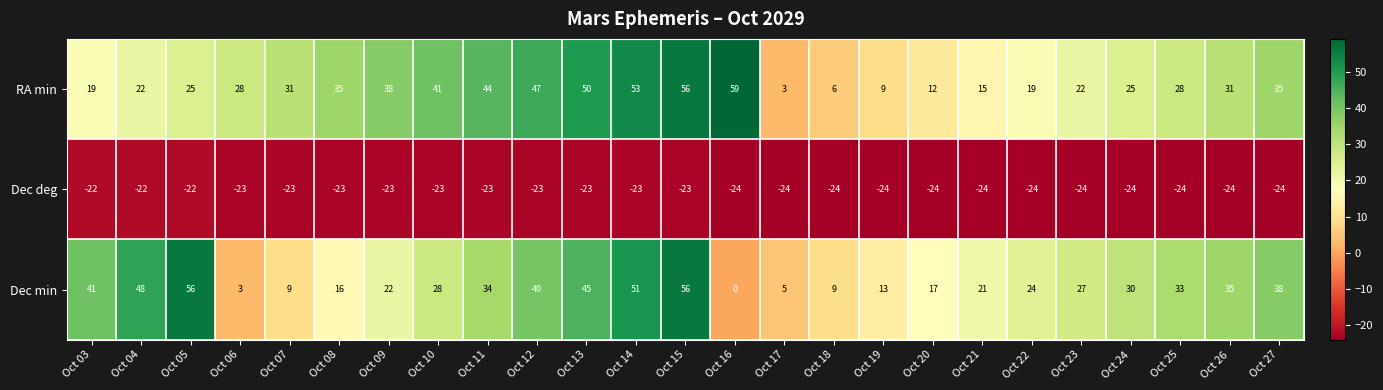

What is the sum of all Dec deg values?

-584